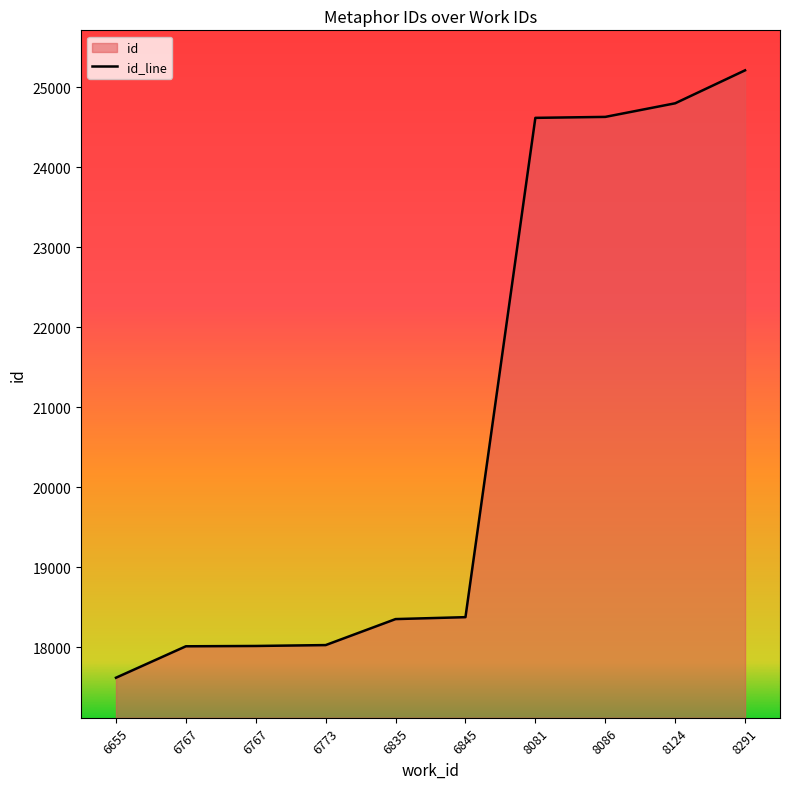

Is it true that the value at 6767 is 27024?

False